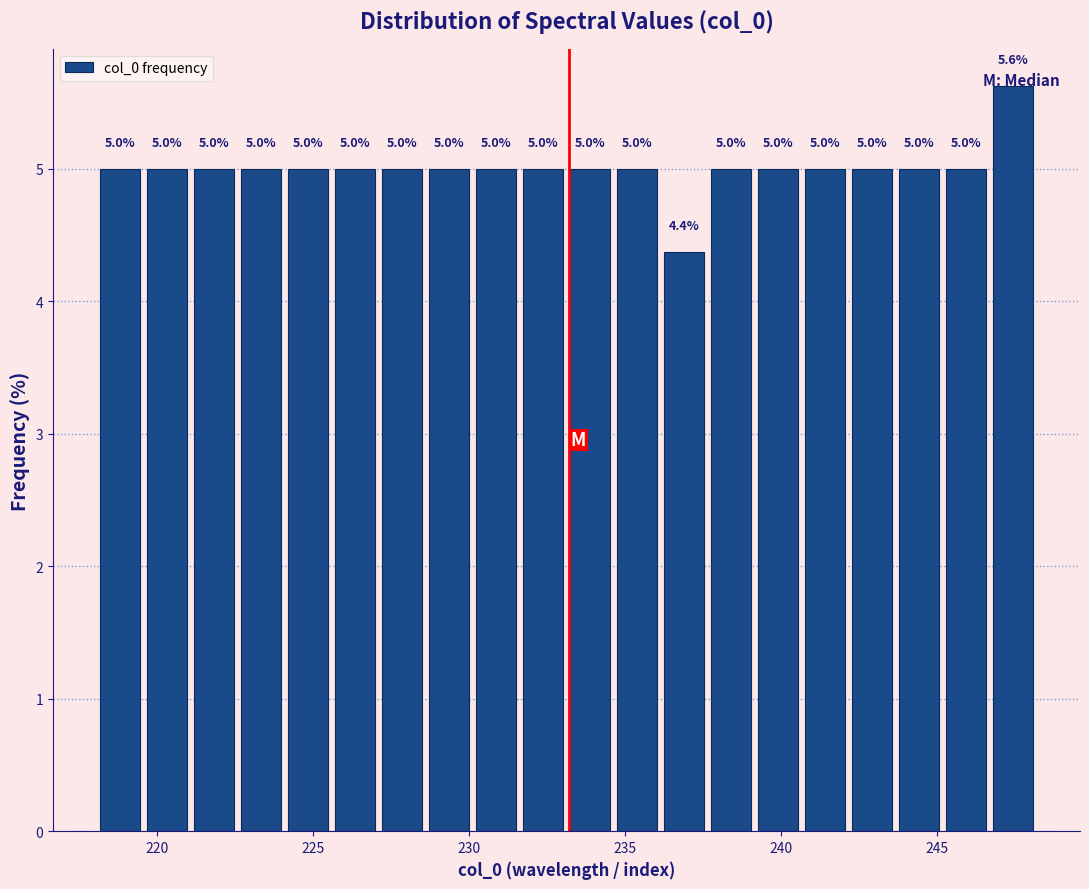

Around what value on the x-axis is the tallest bar? Give the approximate position of its centre, as read against the axis.

247.5